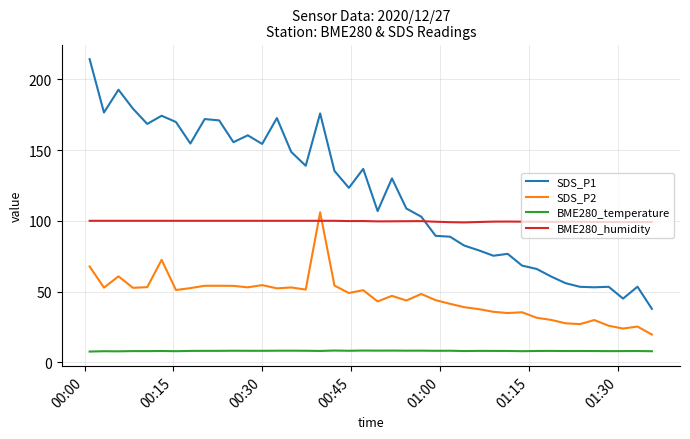

List the series in order of their overall mean, lowest first.

BME280_temperature, SDS_P2, BME280_humidity, SDS_P1